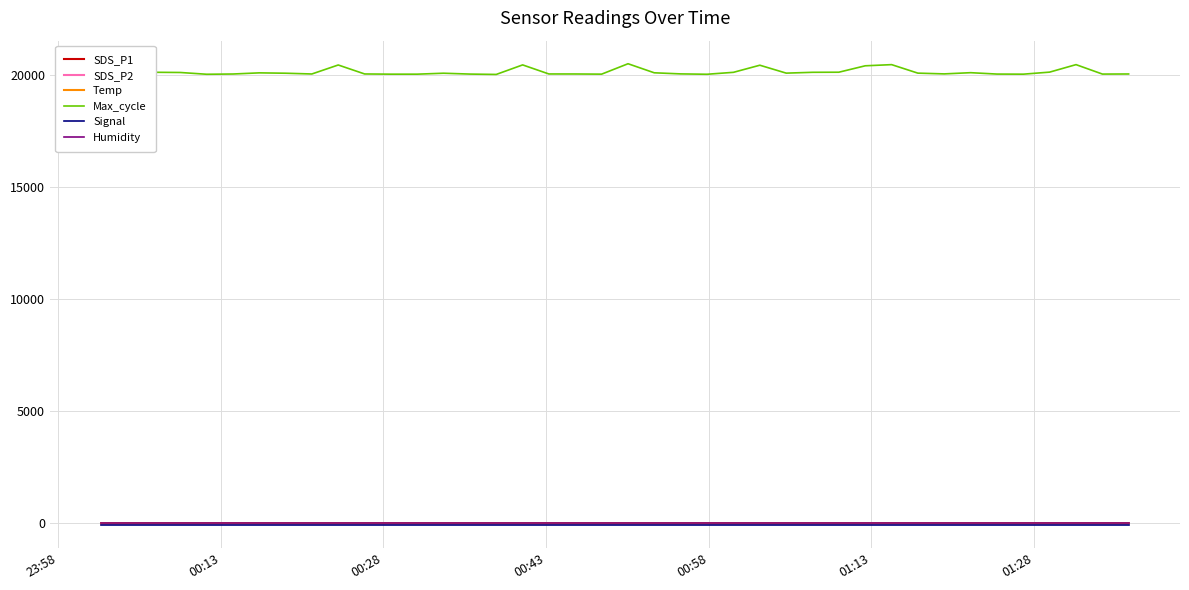

Which series has the largest range (max minus min)?

Max_cycle